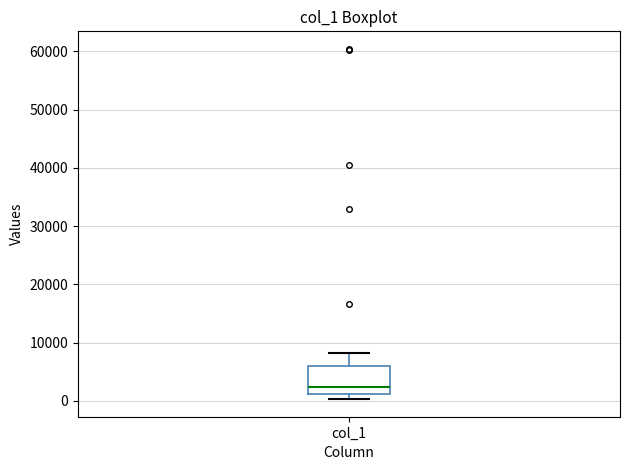

Transcribe this box plot: give where the median line is, the range the box spans, and where the two whiskers end, as read against the y-axis. The values are not printed on the chart, so give them approximately, as read against the axis.

median 2000, box 1000 to 6000, whiskers 0 to 8000